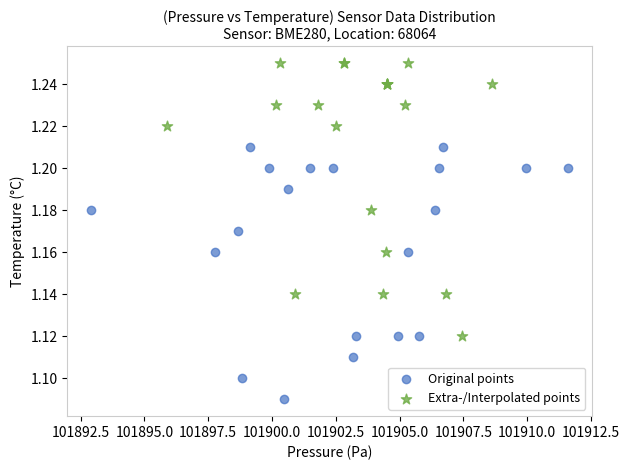

Which series contains the lowest Y value?

Original points